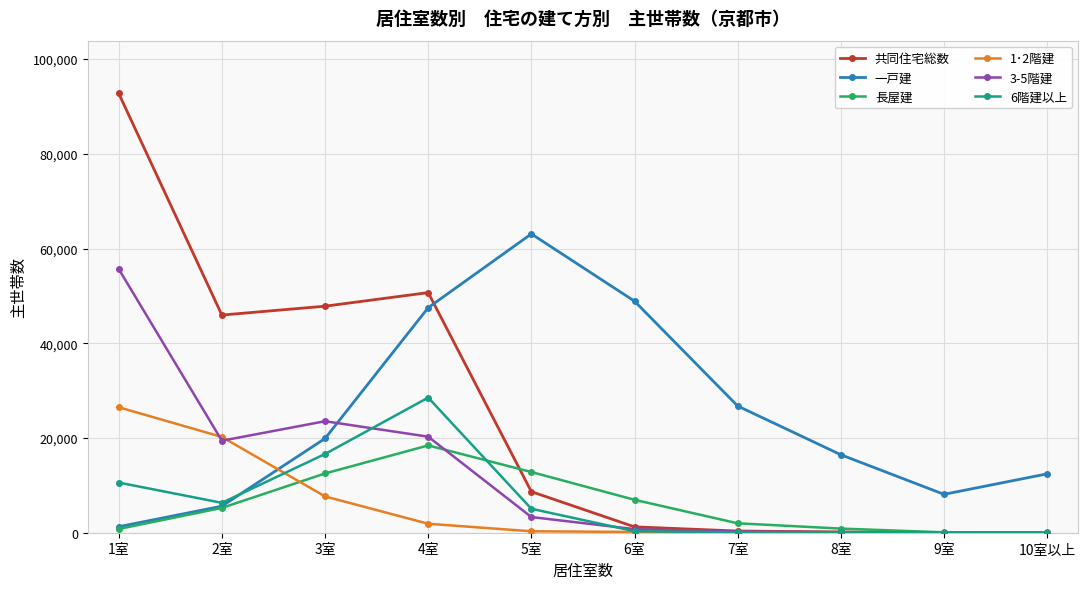

Which series has the largest range (max minus min)?

共同住宅総数